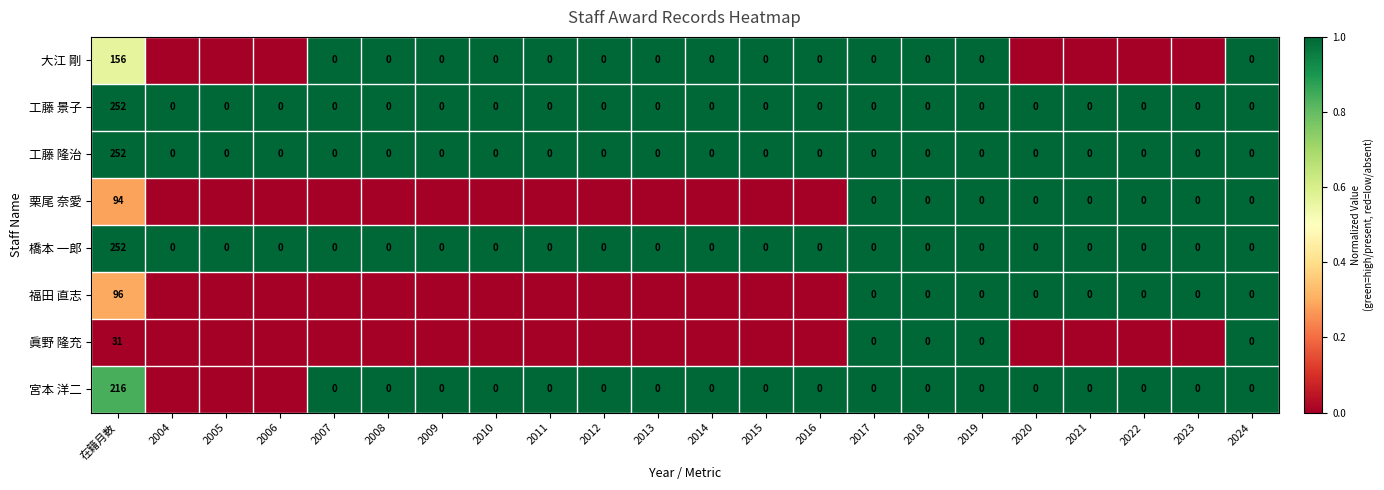

Is it true that 工藤 隆治 equals 0 at 2018?

True